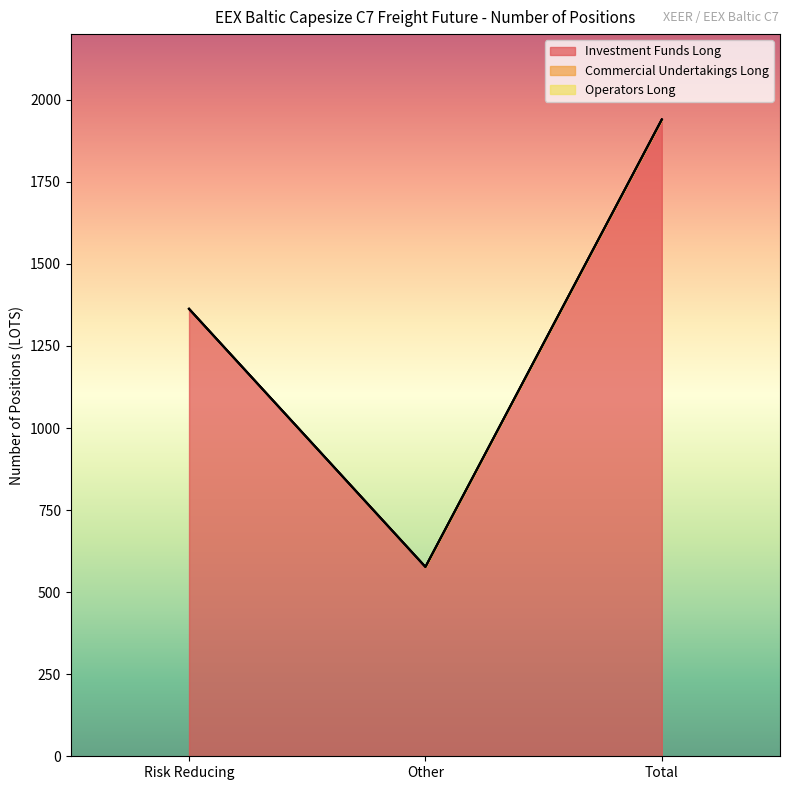

Rank the categories by Operators Long value from highest to lowest.

Risk Reducing, Other, Total